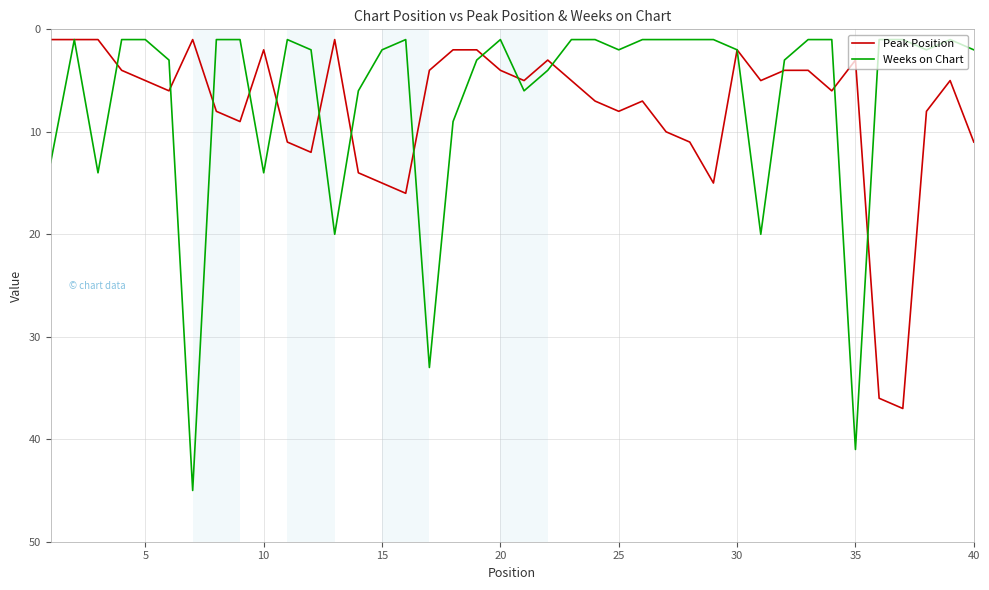

What is the sum of all Weeks on Chart values?

265